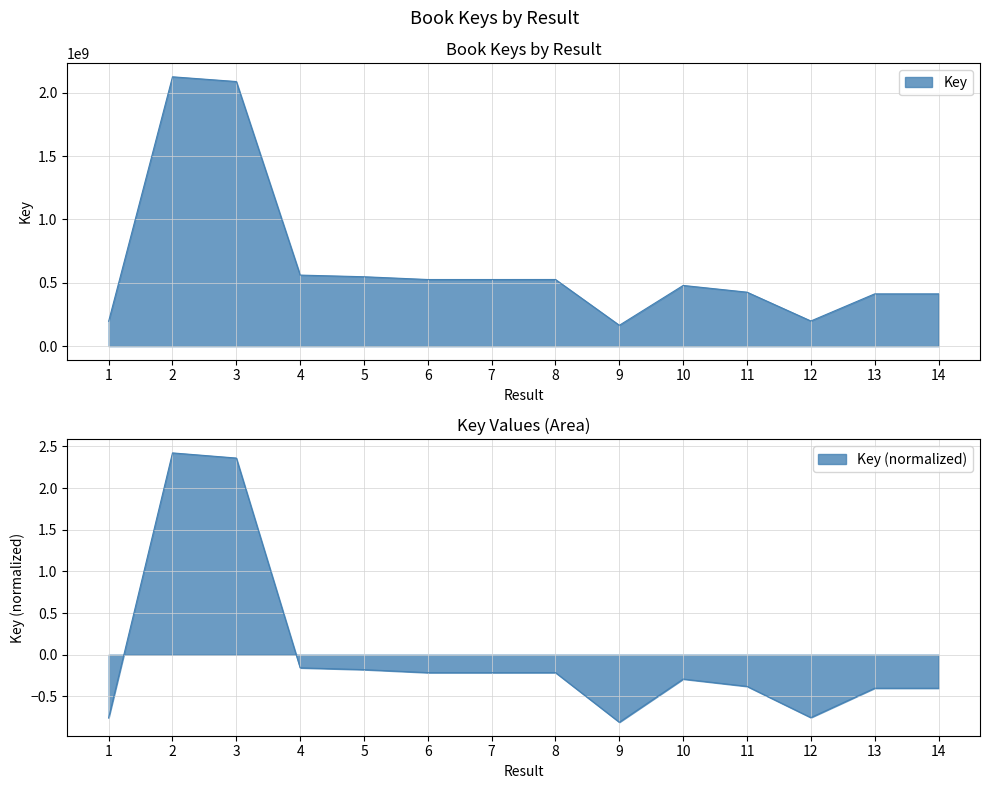

What is the difference between the values at 5 and 3?

1540667973